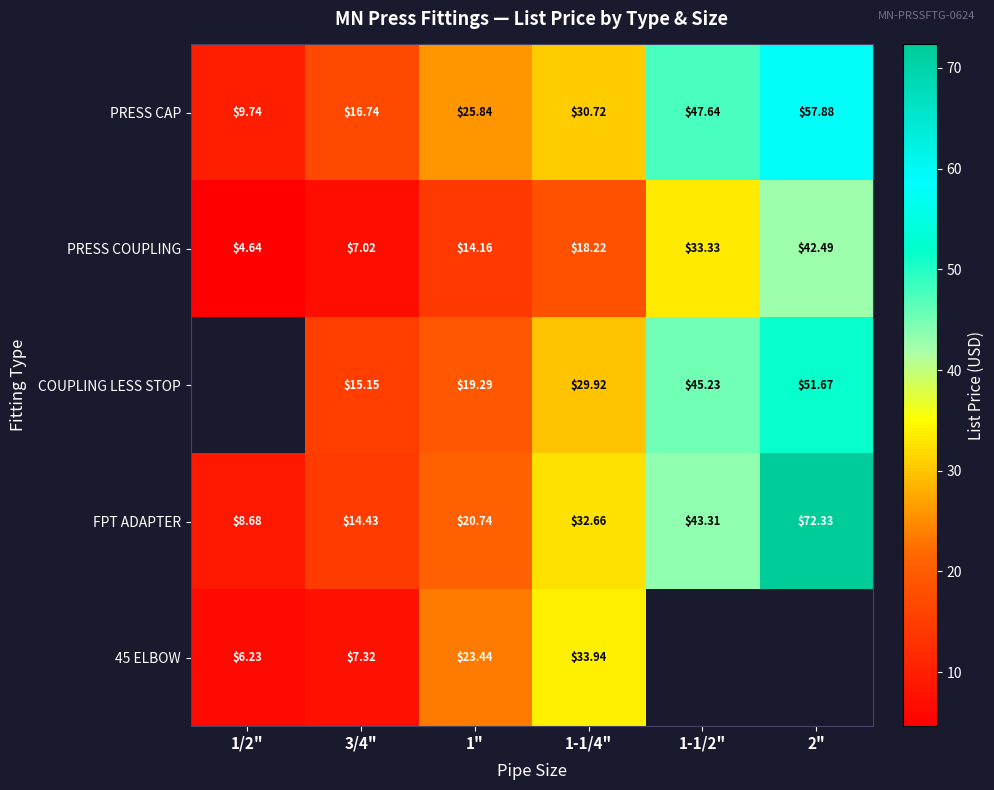

Which has a higher value, 1-1/4" or 1"?

1-1/4"